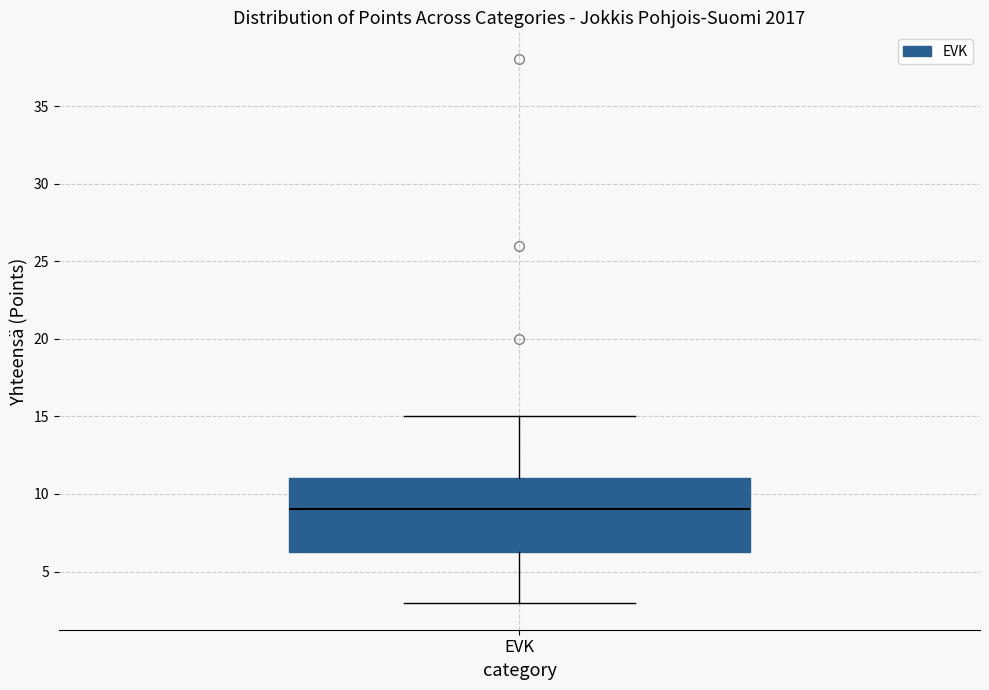

Where does the median line of the box for EVK sit on the y-axis? The values are not printed on the chart, so give them approximately, as read against the axis.

9.0